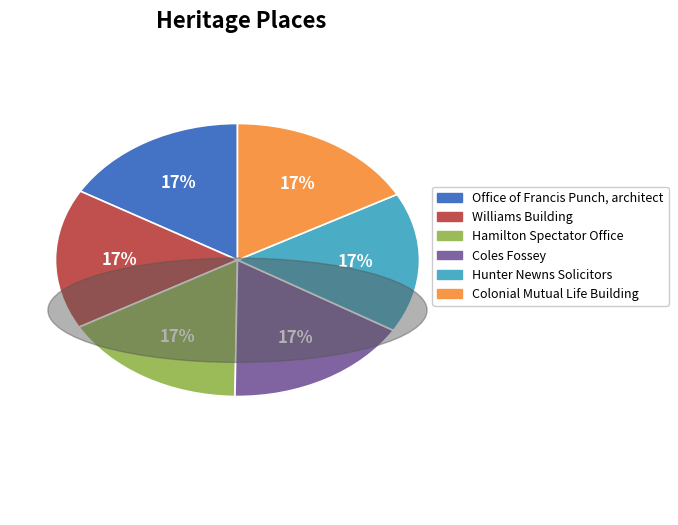

Does Williams Building account for over 50% of the chart?

No